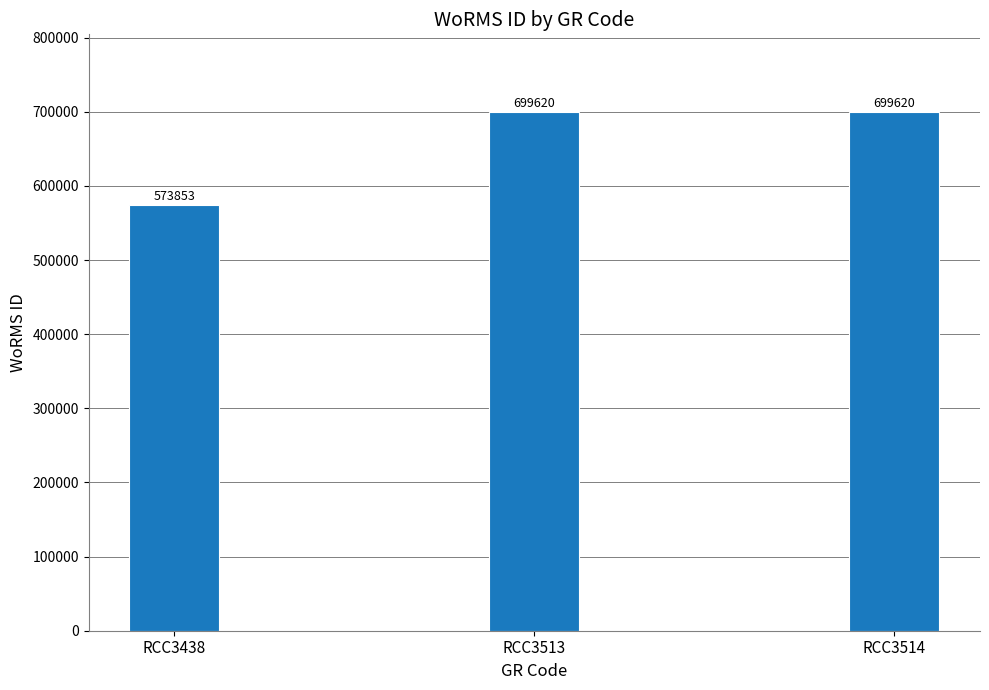

Are the bars horizontal?

No